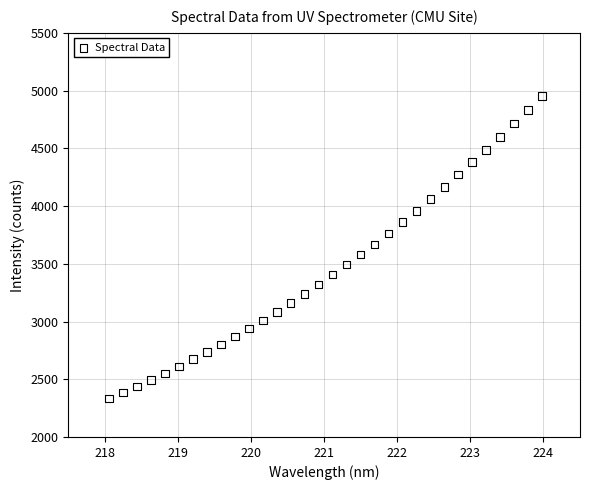

What is the range of X values (max minus min)?

5.9